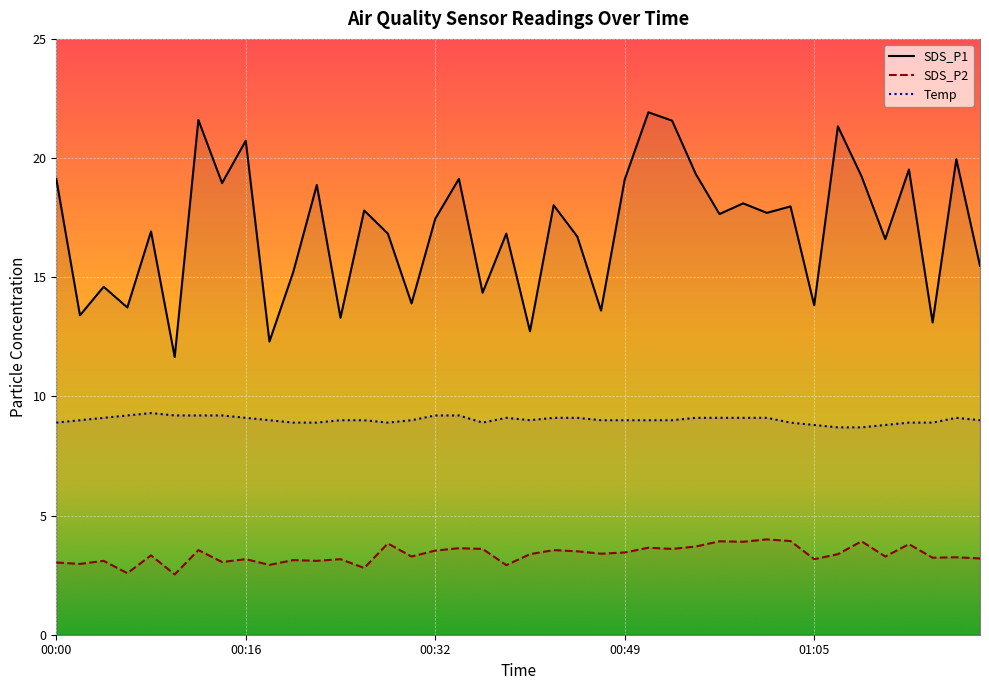

What is the approximate value of SDS_P2 at 00:45?

3.5